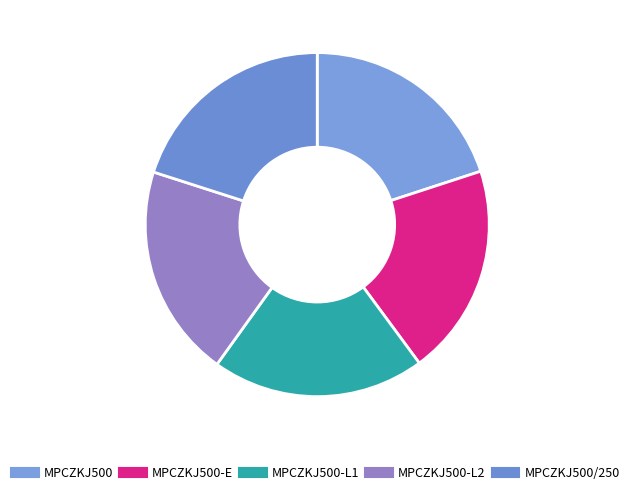

How many segments does this pie chart have?

5